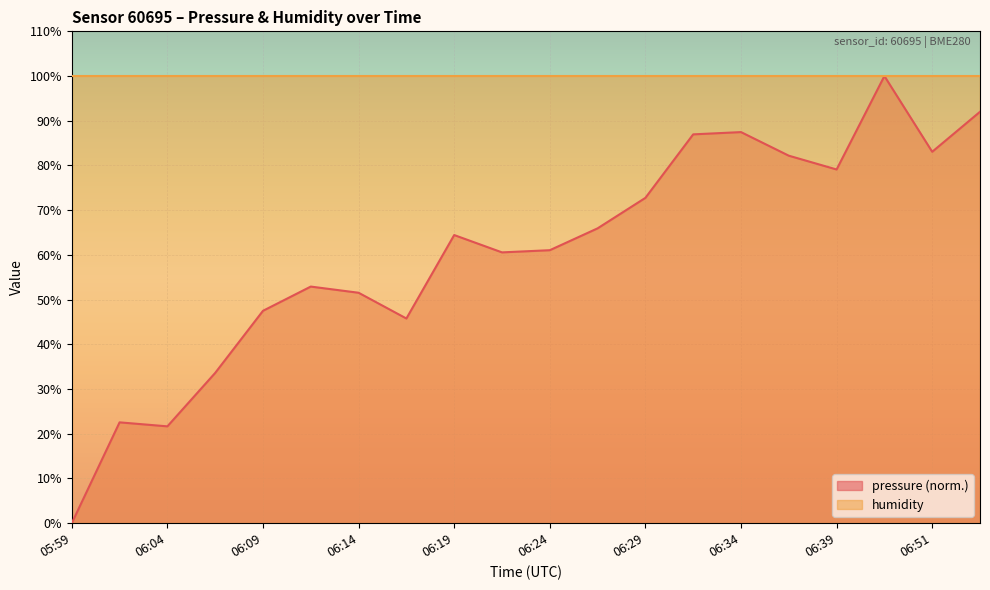

Rank the categories by value from highest to lowest.

06:49, 06:54, 06:34, 06:31, 06:51, 06:36, 06:39, 06:29, 06:27, 06:19, 06:24, 06:22, 06:12, 06:14, 06:09, 06:17, 06:07, 06:02, 06:04, 05:59